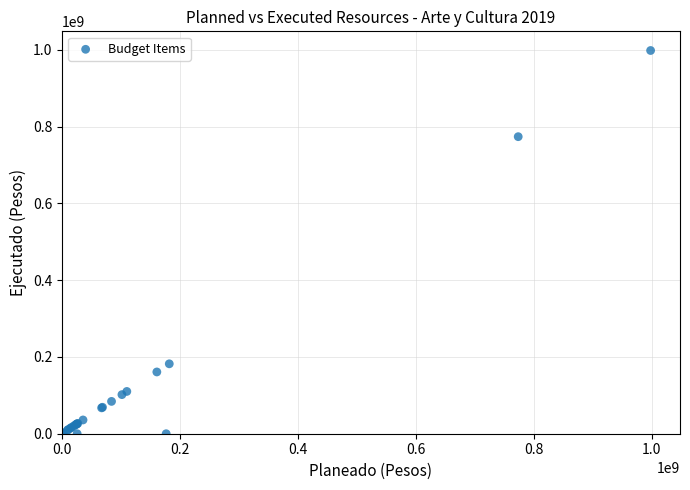

What Y value in the scatter plot is closest to 499138528?

773782949.0